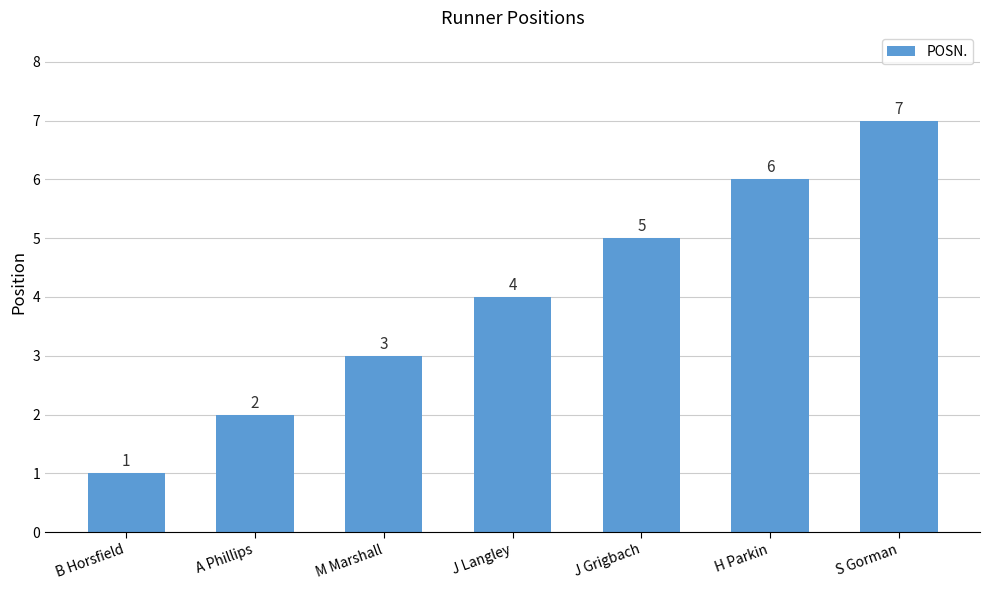

What is the smallest value displayed?

1